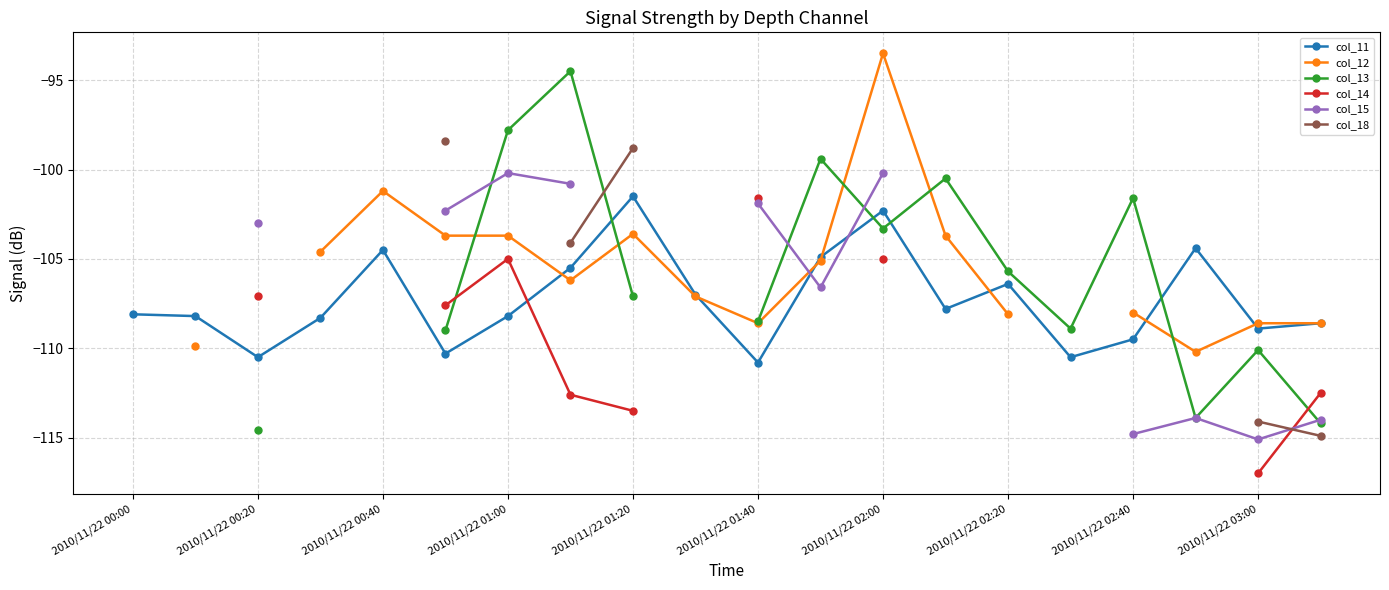

Where is the first local minimum for col_11?

2010/11/22 00:20